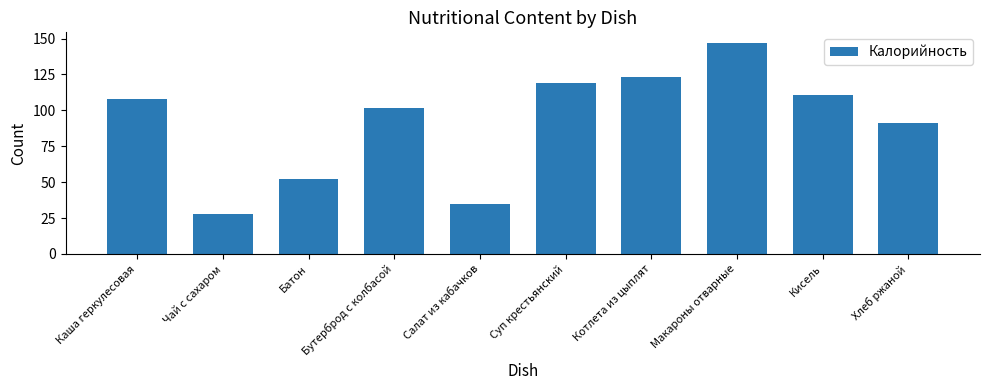

List the labels in order of value, largest first.

Макароны отварные, Котлета из цыплят, Суп крестьянский, Кисель, Каша геркулесовая, Бутерброд с колбасой, Хлеб ржаной, Батон, Салат из кабачков, Чай с сахаром